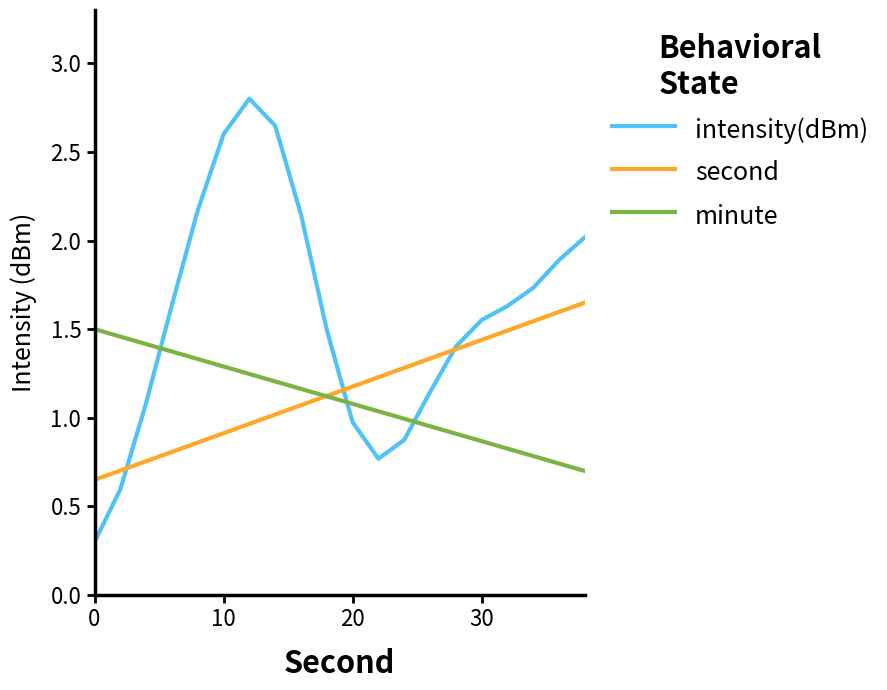

Which series has the largest range (max minus min)?

intensity(dBm)